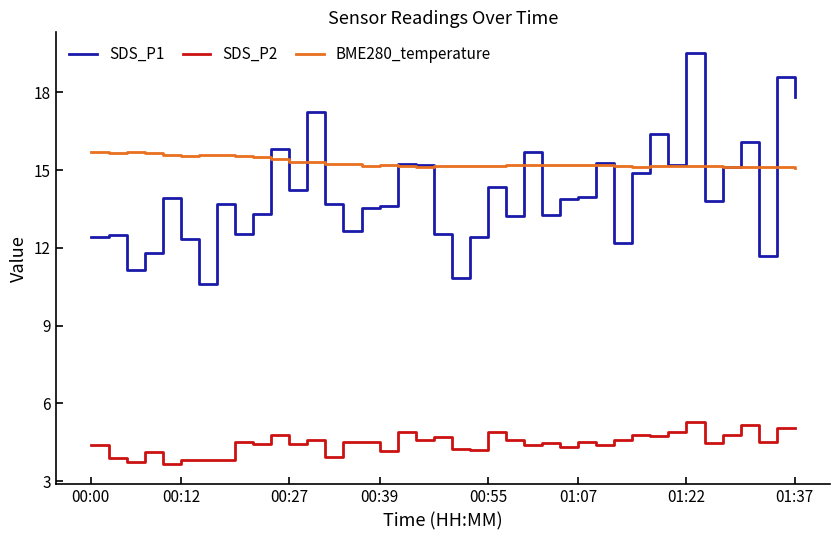

Which series has the largest total across all categories?

BME280_temperature